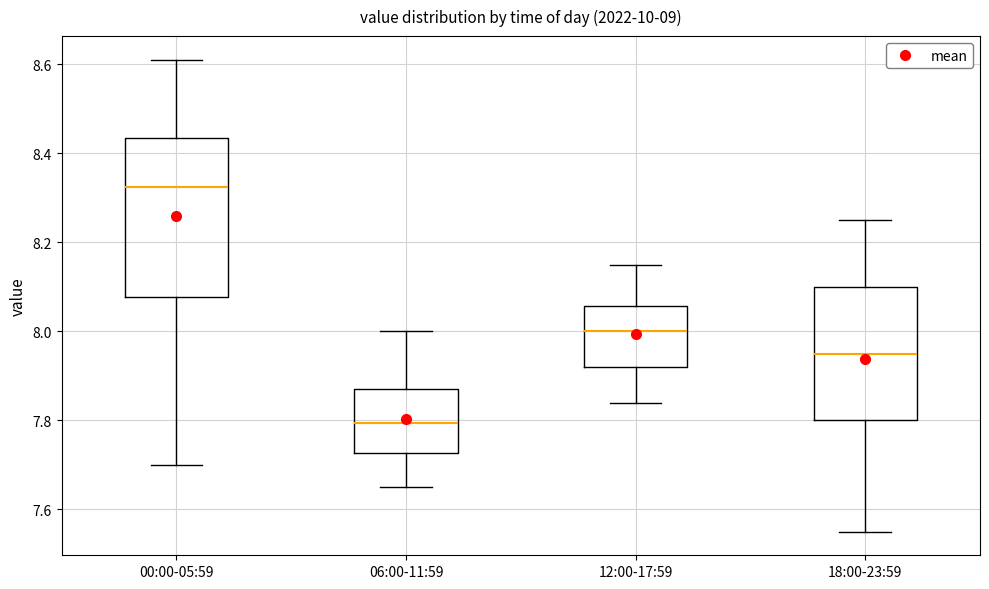

Where is the upper edge of the box for 18:00-23:59 on the y-axis? The values are not printed on the chart, so give them approximately, as read against the axis.

8.10